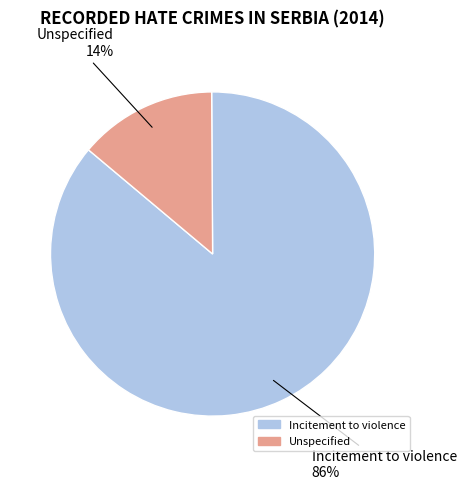

What percentage is the Incitement to violence slice, to the nearest percent?

86%